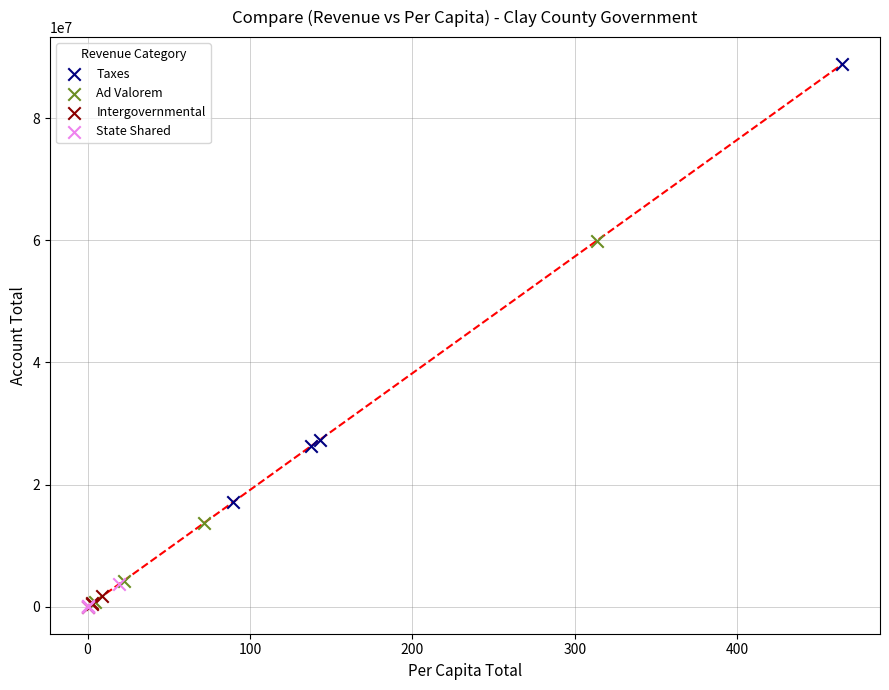

What are all the series names shown in the legend?

Taxes, Ad Valorem, Intergovernmental, State Shared